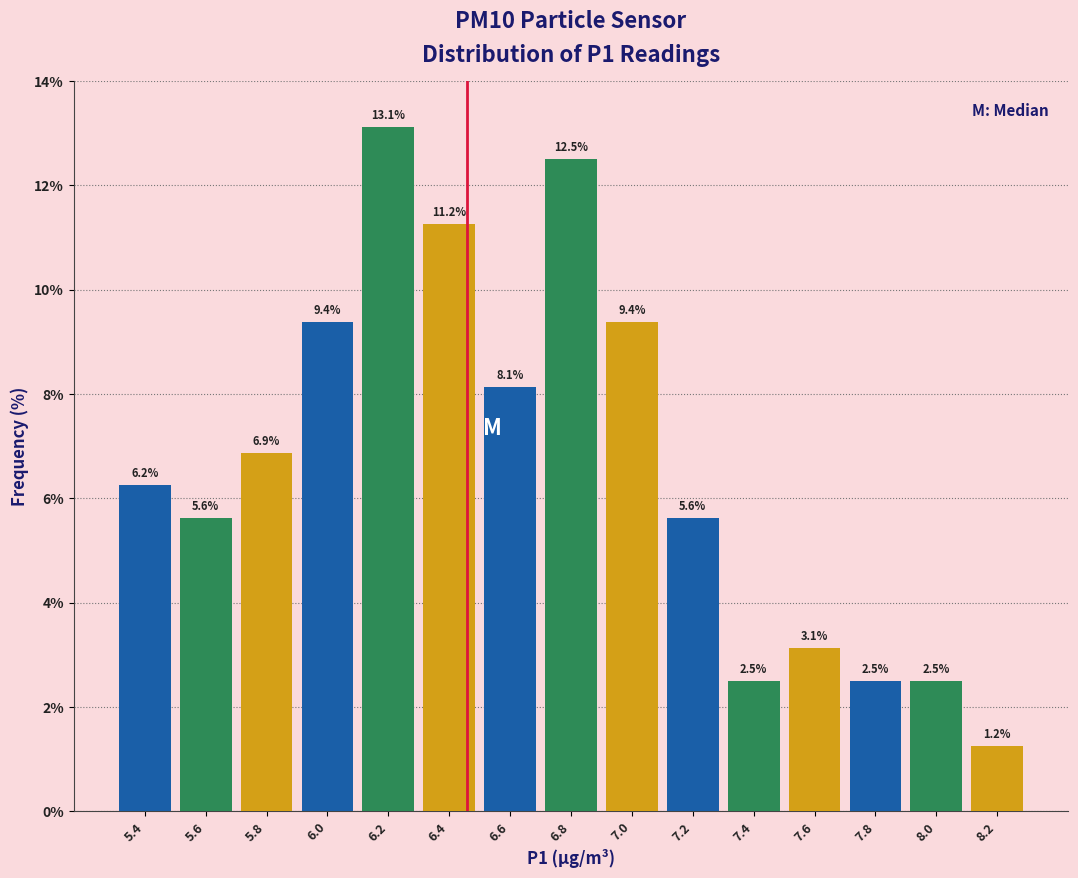

What is the height of the bar covering 5.5 to 5.7 on the x-axis?

5.6